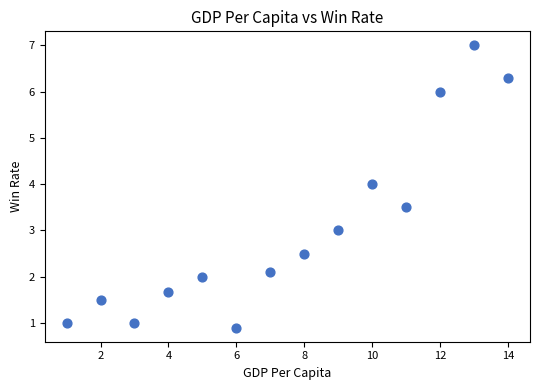

What is the range of X values (max minus min)?

13.0